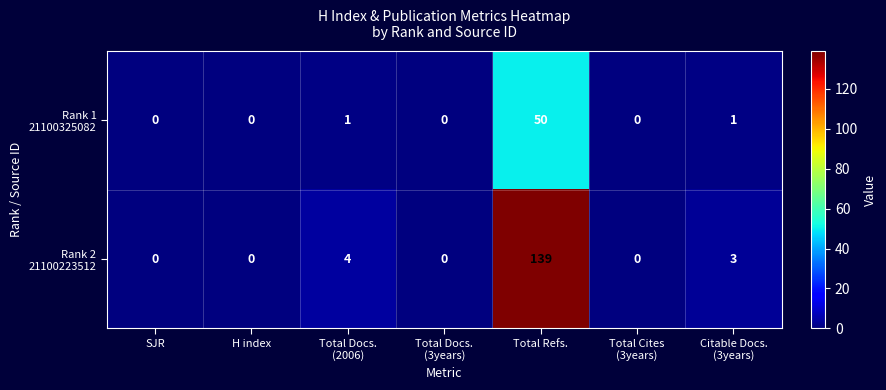

At which category is the sum across all series the highest?

Total Refs.